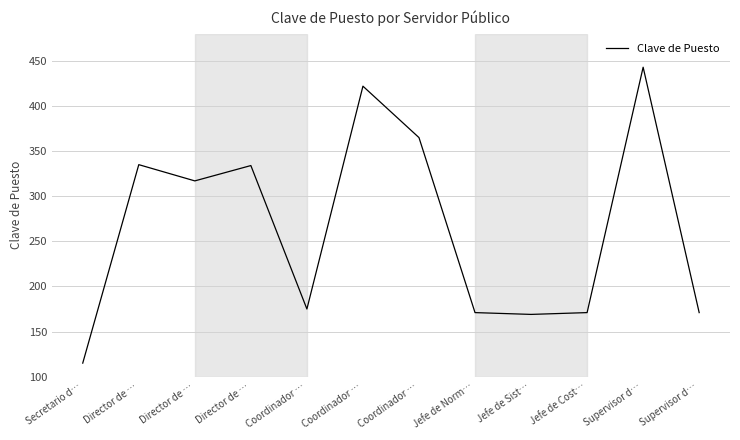

Does the chart display data point markers on the line(s)?

No